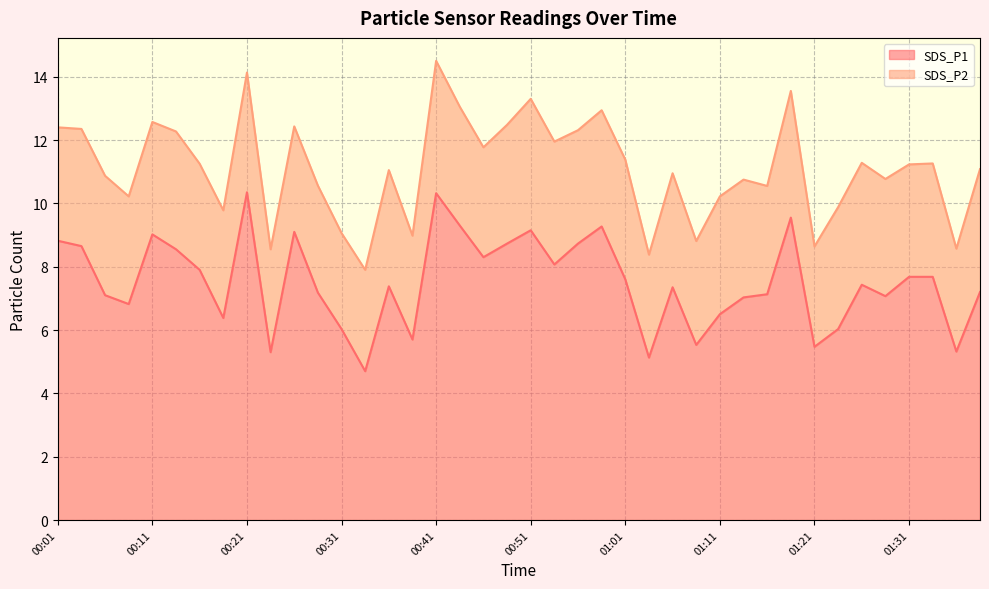

The value of SDS_P1 at 00:41 is 16.2. True or false?

False